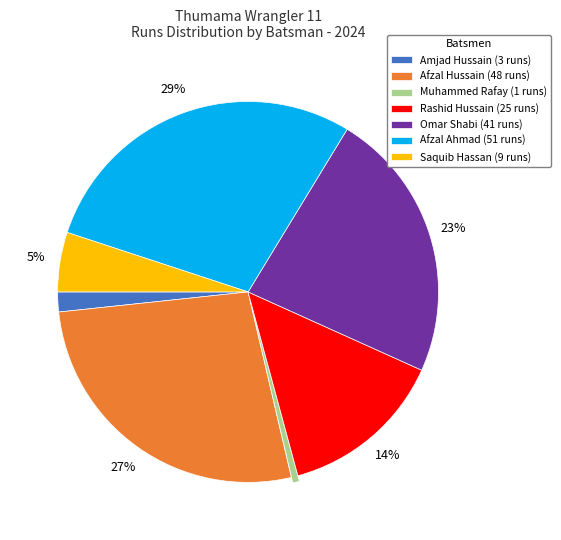

Between Rashid Hussain (25 runs) and Muhammed Rafay (1 runs), which is larger?

Rashid Hussain (25 runs)